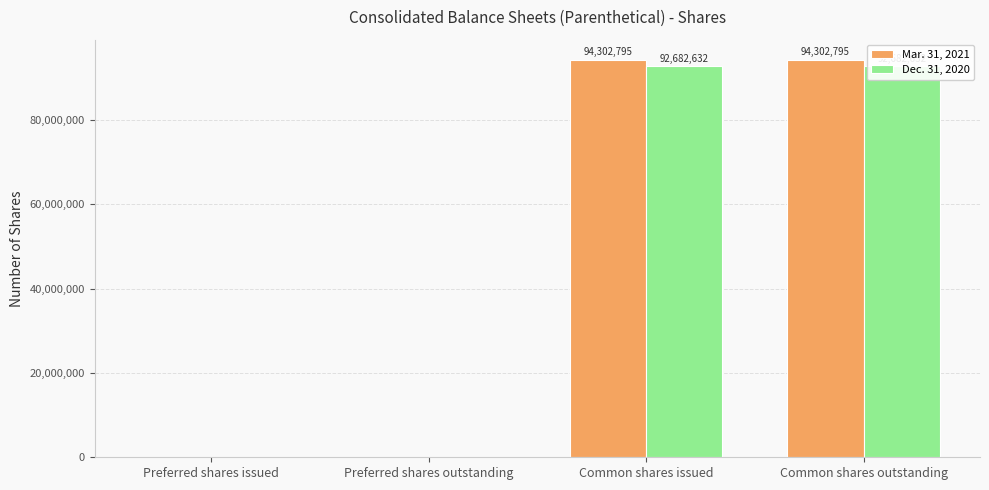

What is the difference between the maximum and minimum values in the Mar. 31, 2021 series?

94302795